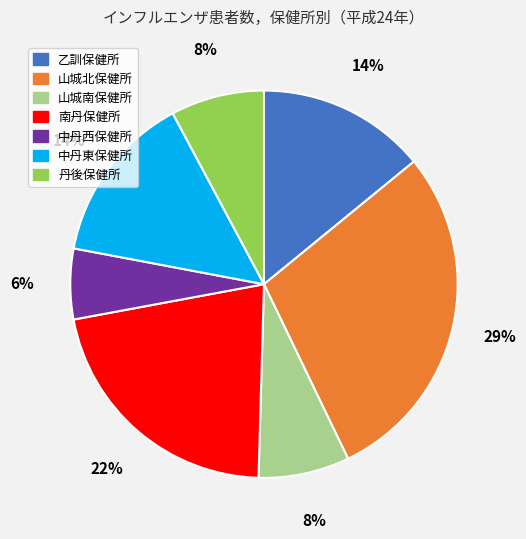

How many segments does this pie chart have?

7